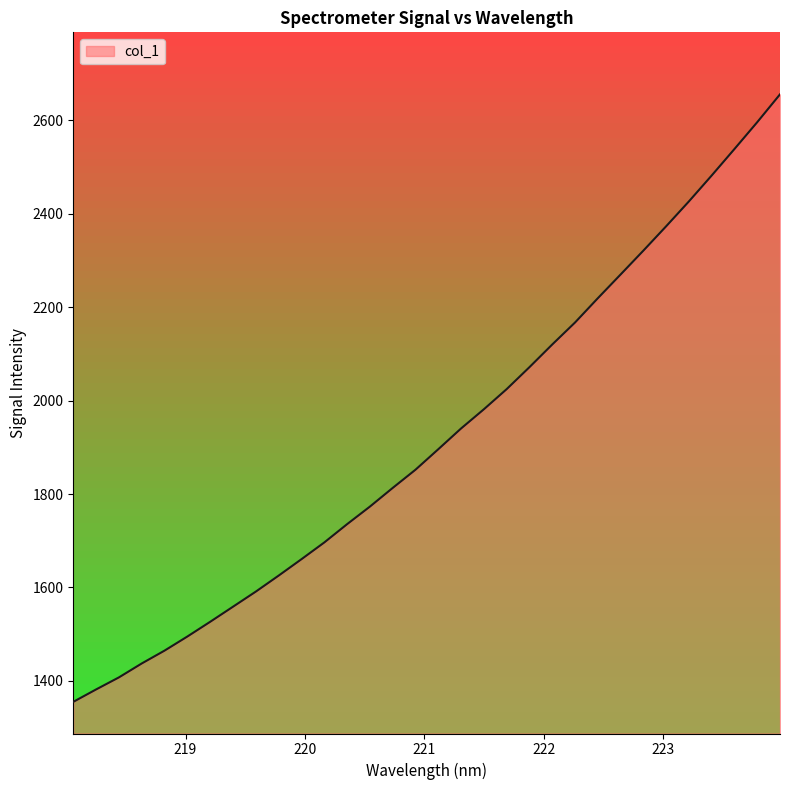

What is the minimum value shown in the chart?

1355.0